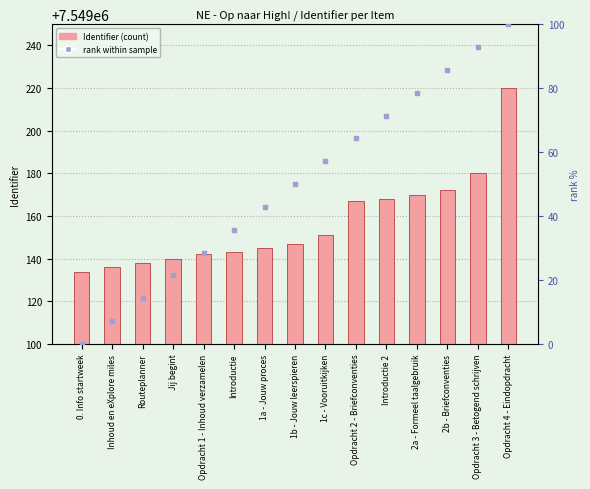

Which series contains the lowest Y value?

rank